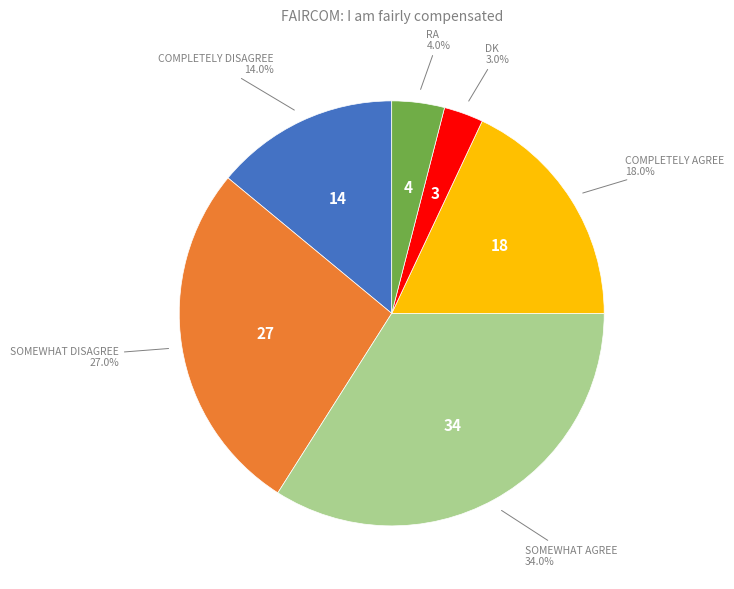

Is there any slice that represents more than half of the pie?

No